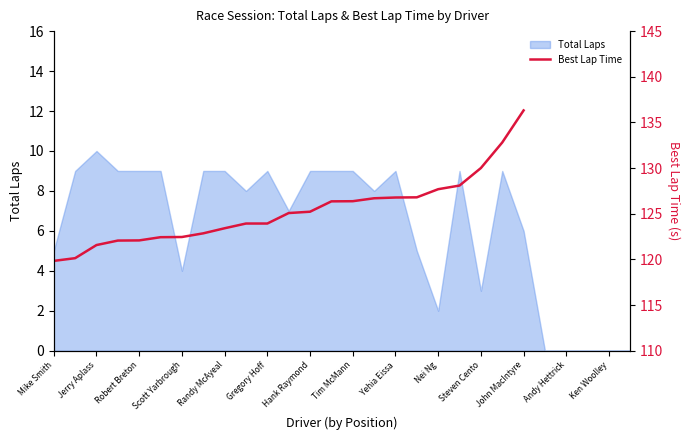

What is the maximum value for Total Laps?

10